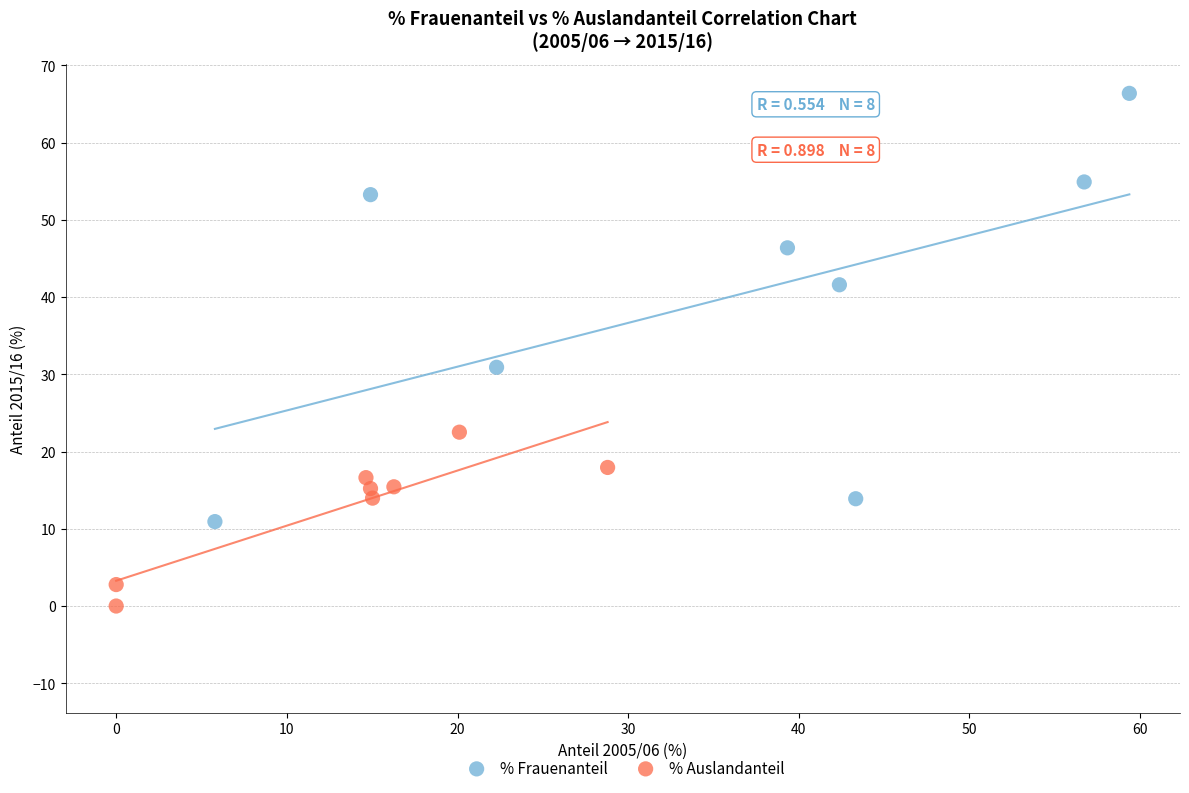

Which series contains the lowest Y value?

% Auslandanteil